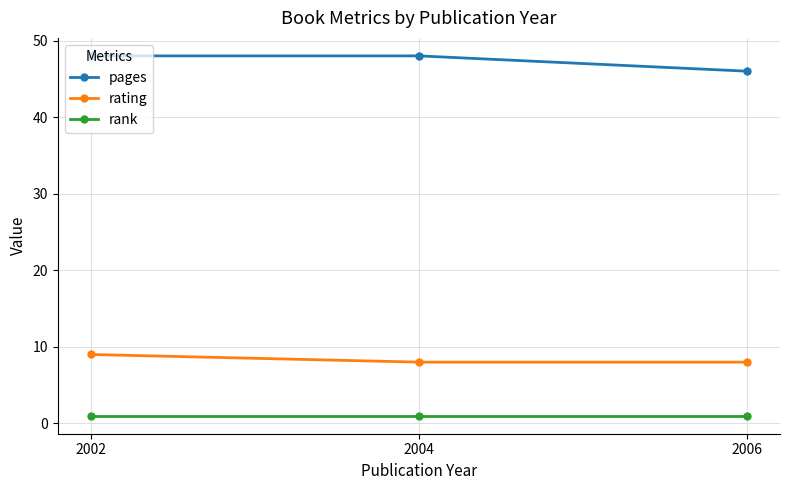

What are all the series names shown in the legend?

pages, rating, rank